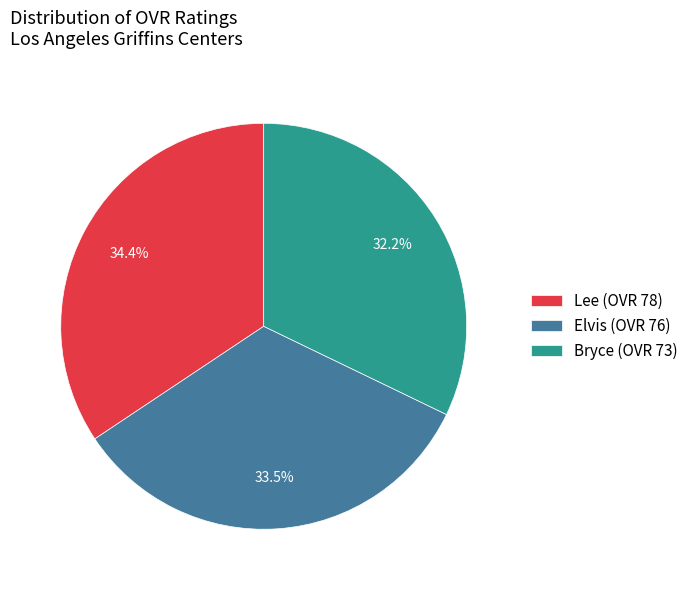

How many segments does this pie chart have?

3